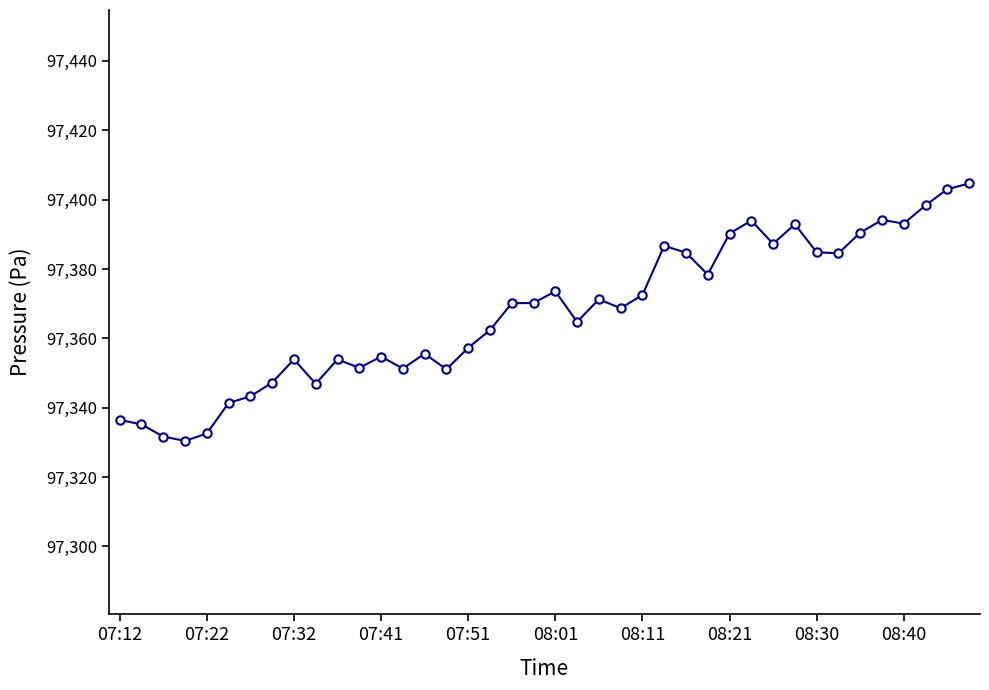

What is the minimum value shown in the chart?

97330.4